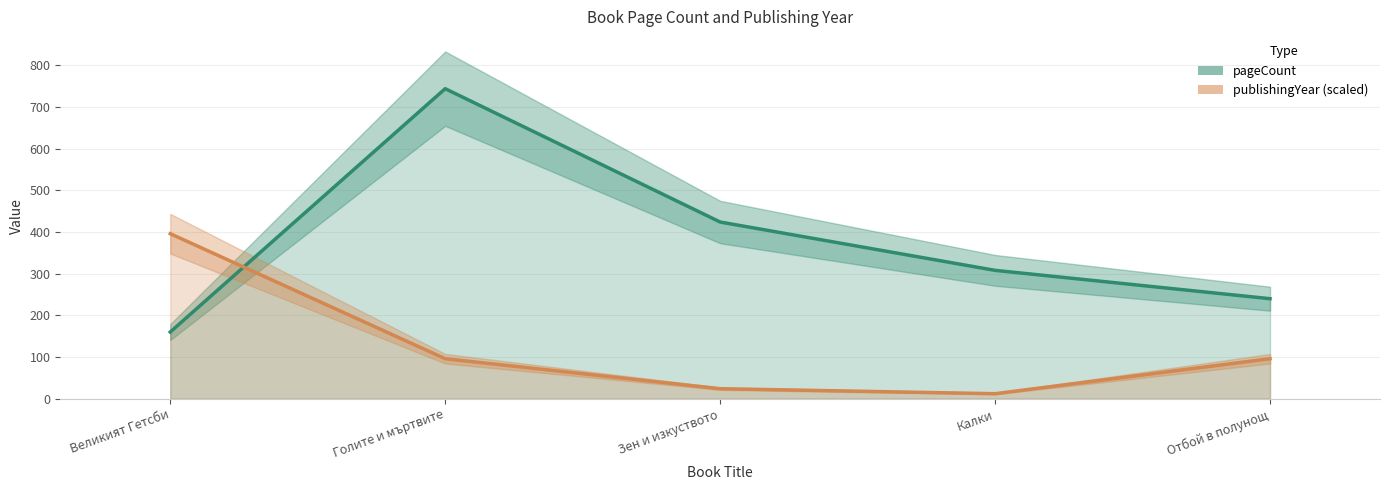

Does the chart have visible grid lines?

Yes